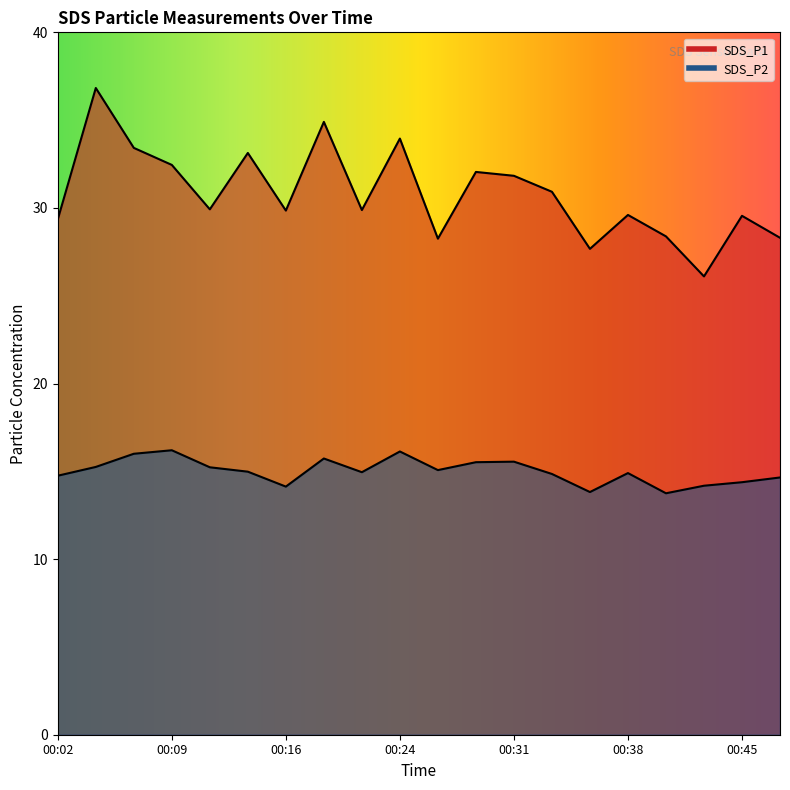

What is the spread (max minus min) of values at 00:33?

16.1